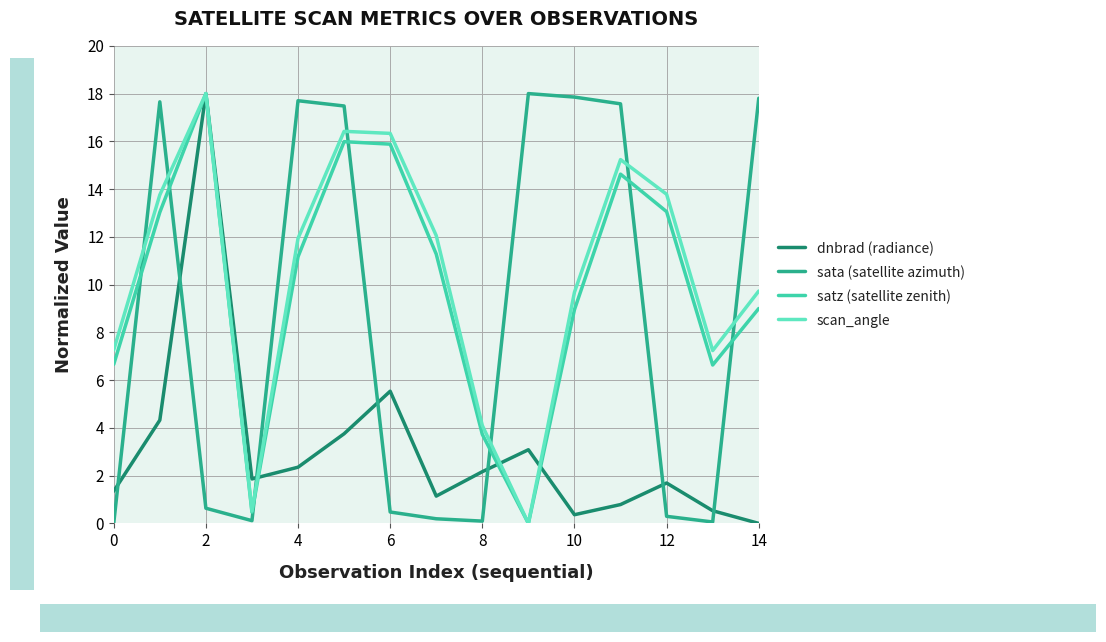

Which series ends up on top after the final intersection of dnbrad (radiance) and satz (satellite zenith)?

satz (satellite zenith)